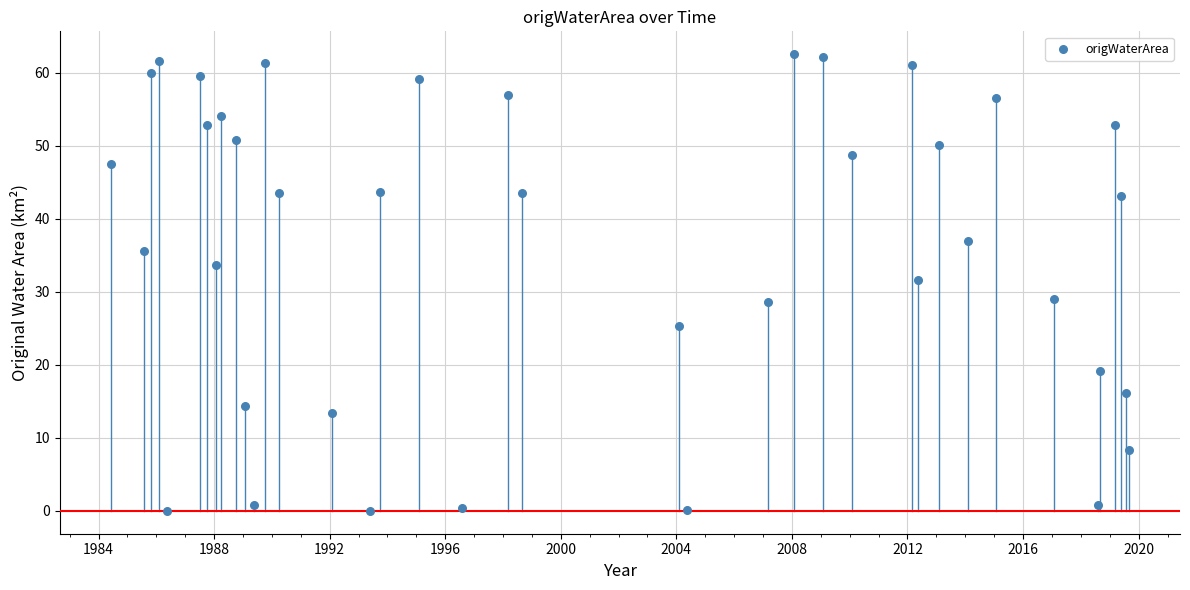

What is the range of X values (max minus min)?

35.2